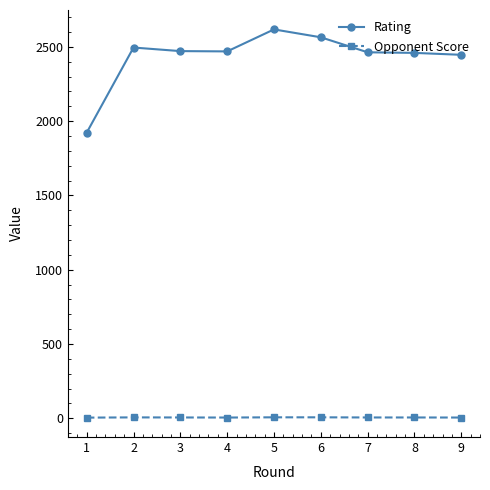

True or false: Rating and Opponent Score intersect in this chart.

False